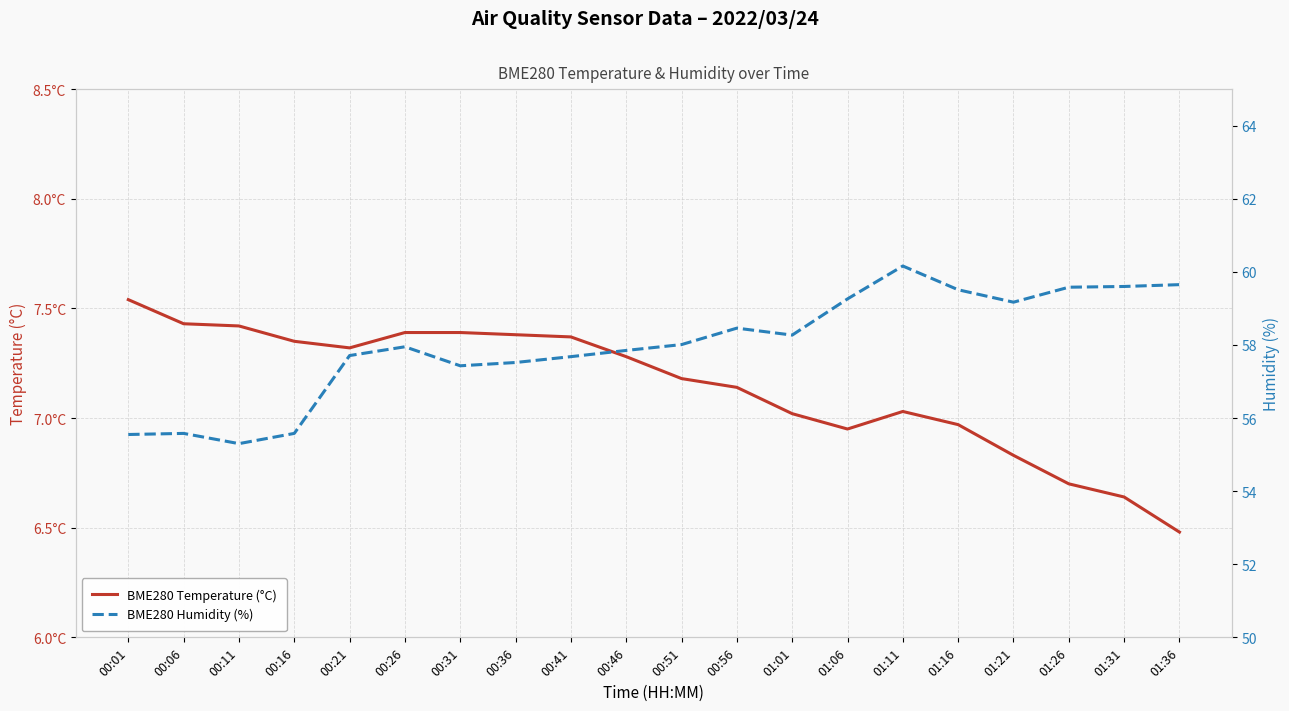

True or false: BME280 Humidity (%) and BME280 Temperature (°C) cross at least once.

False